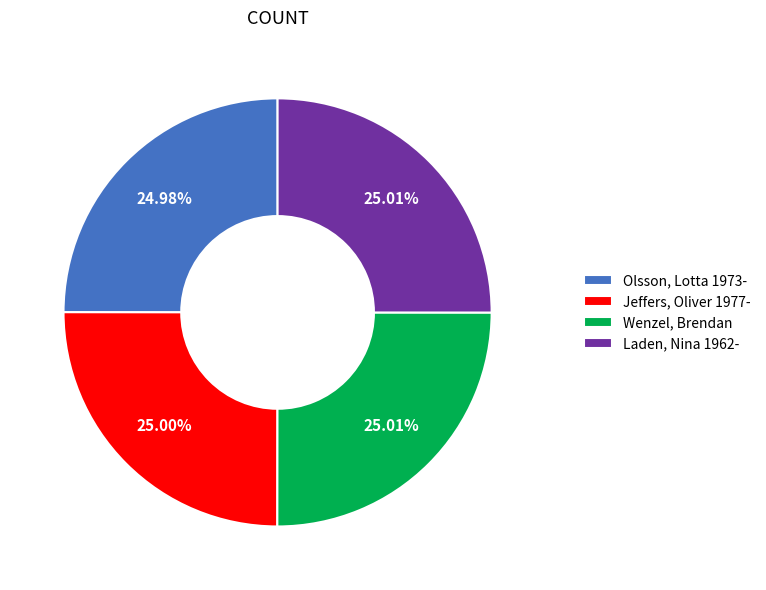

Approximately how many times larger is the value at Wenzel, Brendan compared to Jeffers, Oliver 1977-?

1.0